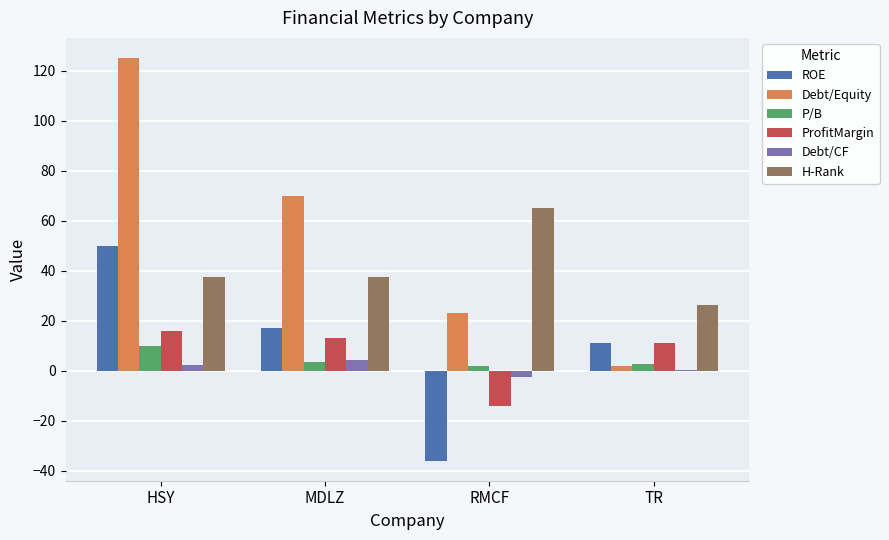

What is the approximate value of P/B at HSY?

10.0